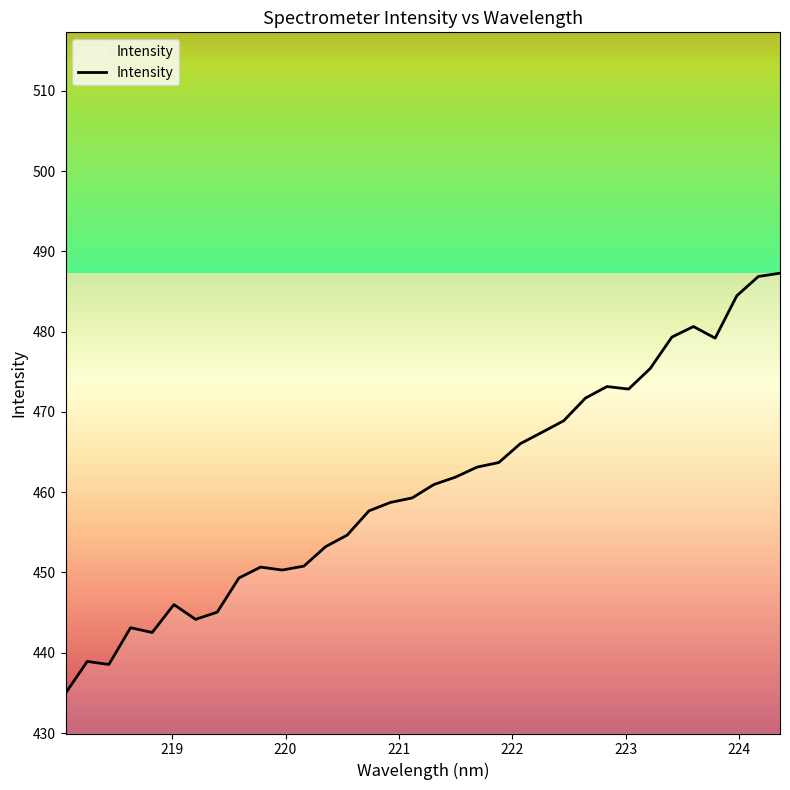

What is the greatest value displayed?

487.3